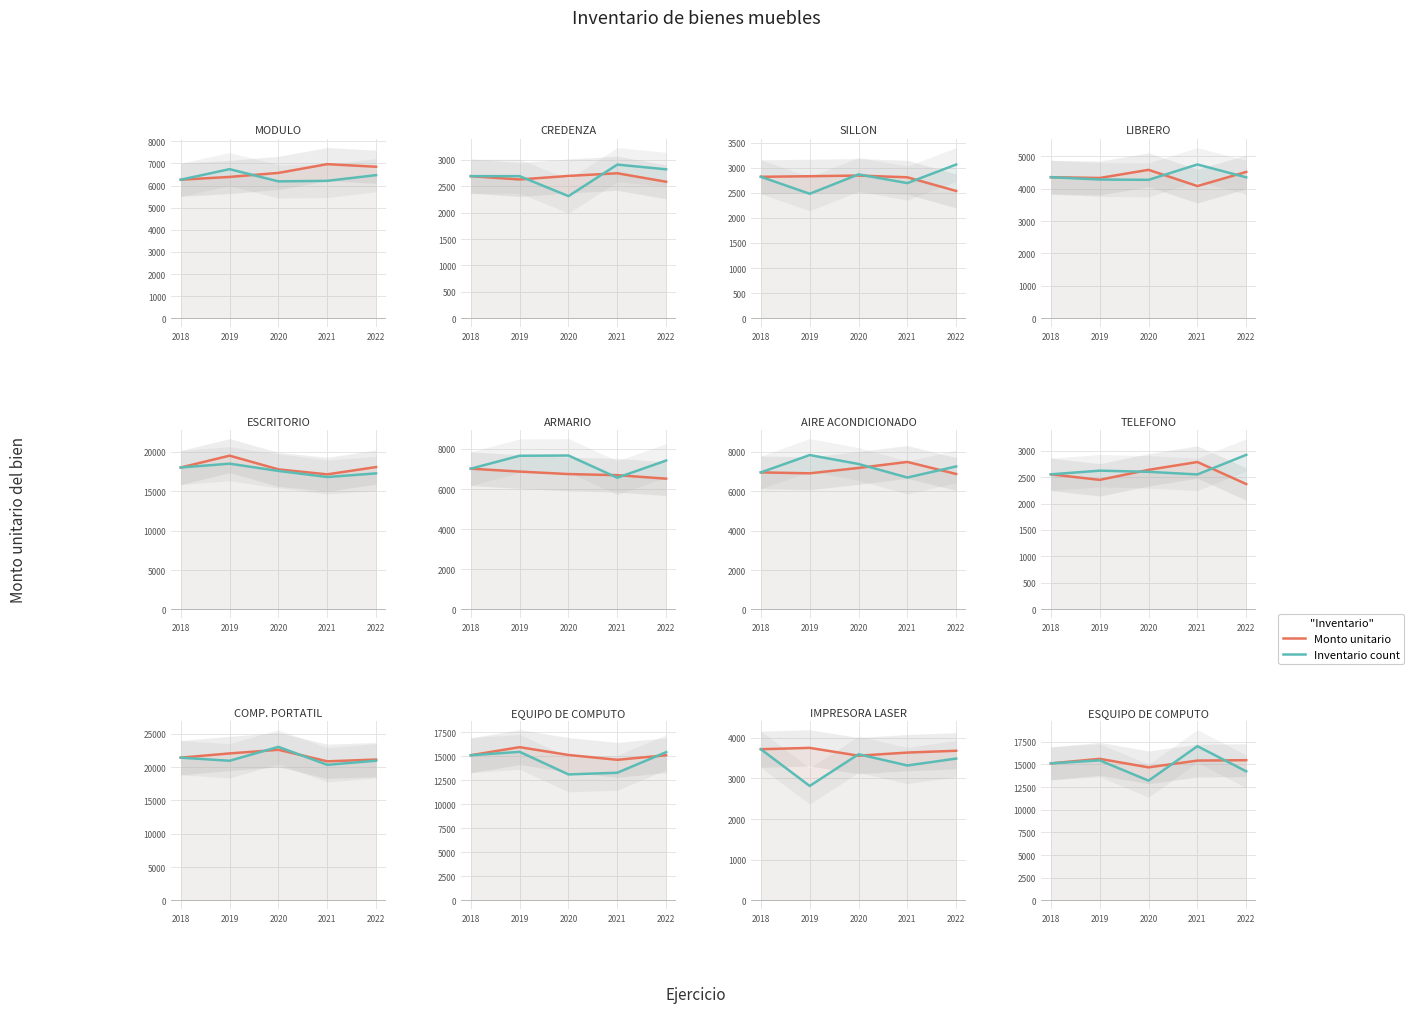

Rank the series by their average value, from highest to lowest.

Monto unitario, Inventario count